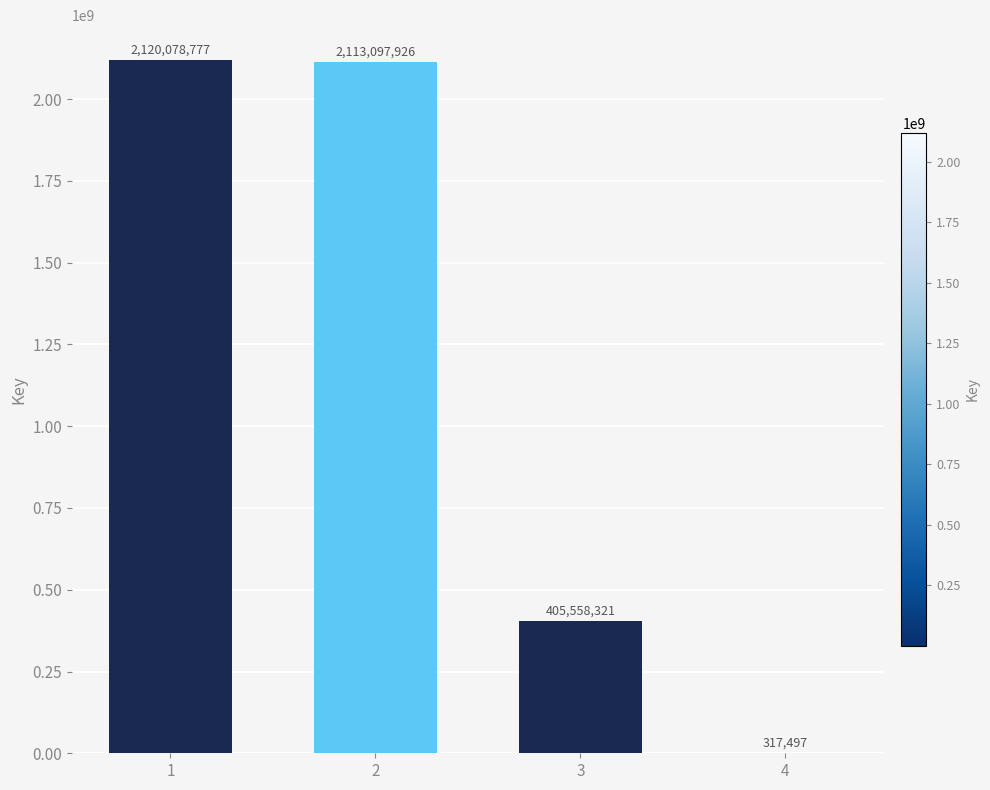

True or false: the data shows 92417402 at 3.

False